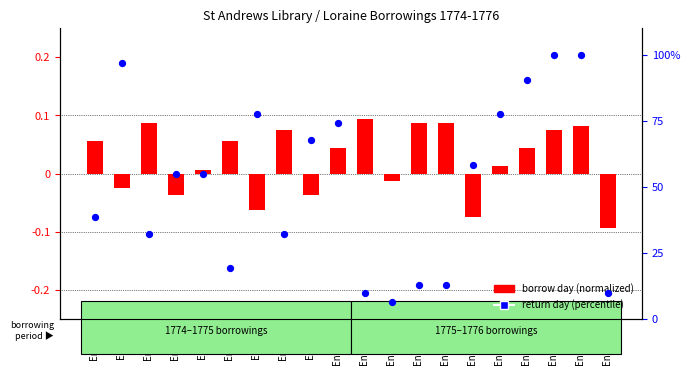

What are all the series names shown in the legend?

borrow day (normalized), return day (percentile)